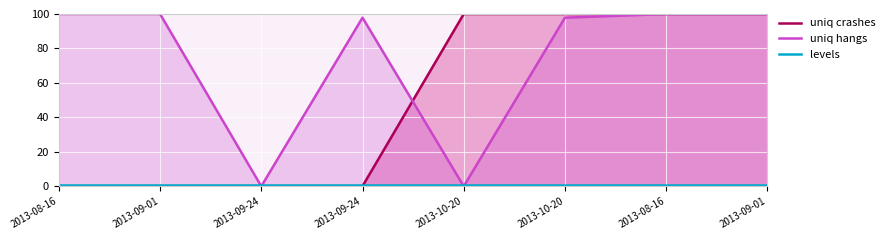

What is the label of the 5th point from the right?

2013-09-24